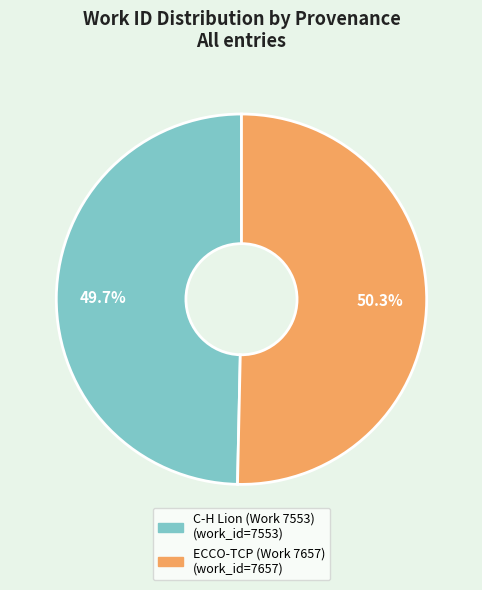

Between C-H Lion (Work 7553) and ECCO-TCP (Work 7657), which is larger?

ECCO-TCP (Work 7657)